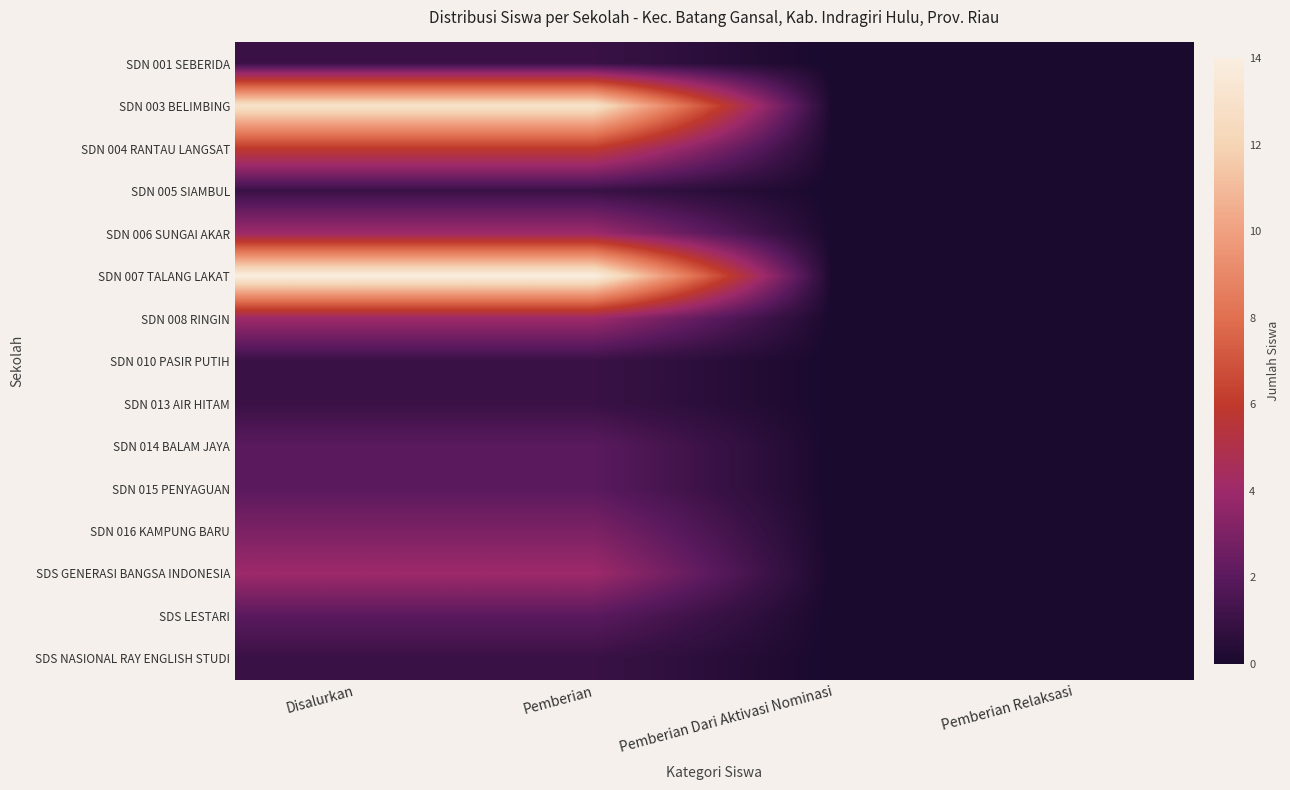

Reading left to right, extract all data points from this chart.

SDN 001 SEBERIDA: Disalurkan=1	Pemberian=1	Pemberian Dari Aktivasi Nominasi=0	Pemberian Relaksasi=0
SDN 003 BELIMBING: Disalurkan=13	Pemberian=13	Pemberian Dari Aktivasi Nominasi=0	Pemberian Relaksasi=0
SDN 004 RANTAU LANGSAT: Disalurkan=6	Pemberian=6	Pemberian Dari Aktivasi Nominasi=0	Pemberian Relaksasi=0
SDN 005 SIAMBUL: Disalurkan=1	Pemberian=1	Pemberian Dari Aktivasi Nominasi=0	Pemberian Relaksasi=0
SDN 006 SUNGAI AKAR: Disalurkan=4	Pemberian=4	Pemberian Dari Aktivasi Nominasi=0	Pemberian Relaksasi=0
SDN 007 TALANG LAKAT: Disalurkan=14	Pemberian=14	Pemberian Dari Aktivasi Nominasi=0	Pemberian Relaksasi=0
SDN 008 RINGIN: Disalurkan=4	Pemberian=4	Pemberian Dari Aktivasi Nominasi=0	Pemberian Relaksasi=0
SDN 010 PASIR PUTIH: Disalurkan=1	Pemberian=1	Pemberian Dari Aktivasi Nominasi=0	Pemberian Relaksasi=0
SDN 013 AIR HITAM: Disalurkan=1	Pemberian=1	Pemberian Dari Aktivasi Nominasi=0	Pemberian Relaksasi=0
SDN 014 BALAM JAYA: Disalurkan=2	Pemberian=2	Pemberian Dari Aktivasi Nominasi=0	Pemberian Relaksasi=0
SDN 015 PENYAGUAN: Disalurkan=2	Pemberian=2	Pemberian Dari Aktivasi Nominasi=0	Pemberian Relaksasi=0
SDN 016 KAMPUNG BARU: Disalurkan=3	Pemberian=3	Pemberian Dari Aktivasi Nominasi=0	Pemberian Relaksasi=0
SDS GENERASI BANGSA INDONESIA: Disalurkan=4	Pemberian=4	Pemberian Dari Aktivasi Nominasi=0	Pemberian Relaksasi=0
SDS LESTARI: Disalurkan=2	Pemberian=2	Pemberian Dari Aktivasi Nominasi=0	Pemberian Relaksasi=0
SDS NASIONAL RAY ENGLISH STUDI: Disalurkan=1	Pemberian=1	Pemberian Dari Aktivasi Nominasi=0	Pemberian Relaksasi=0